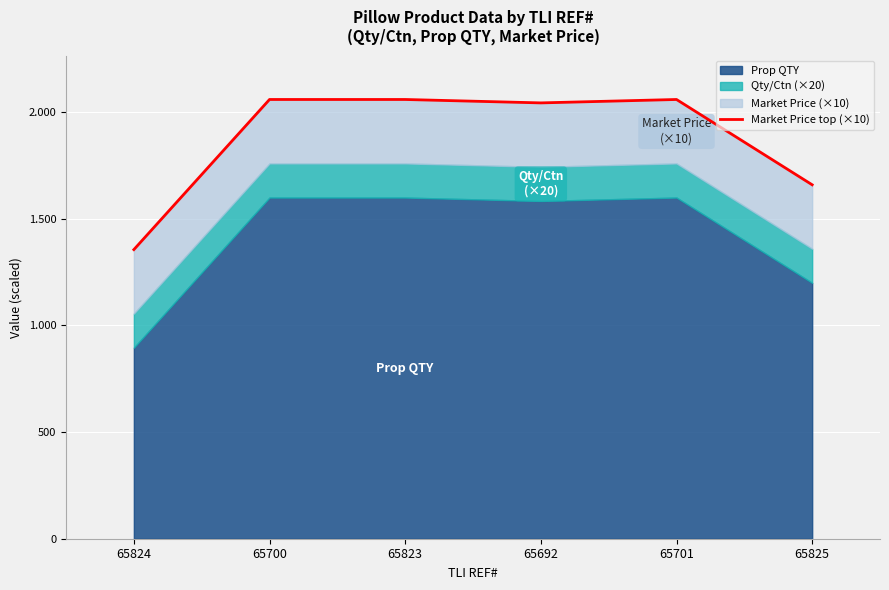

Rank the categories by value from highest to lowest.

65700, 65823, 65701, 65692, 65825, 65824